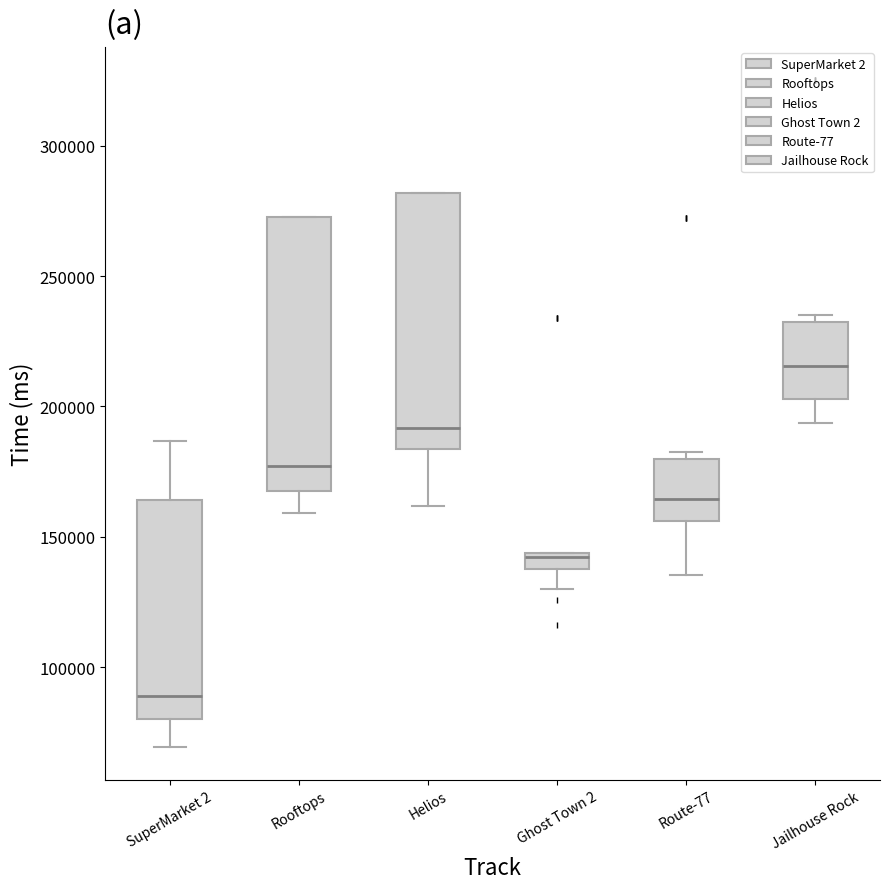

Where does the lower whisker of the box for Ghost Town 2 end on the y-axis? The values are not printed on the chart, so give them approximately, as read against the axis.

130000